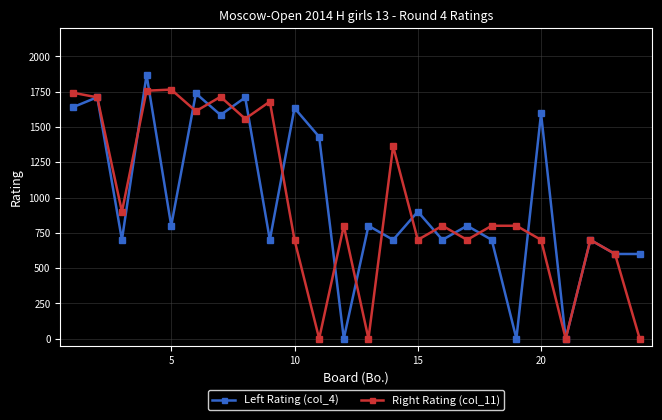

True or false: Left Rating (col_4) has more than 0 points higher than both neighbors.

True